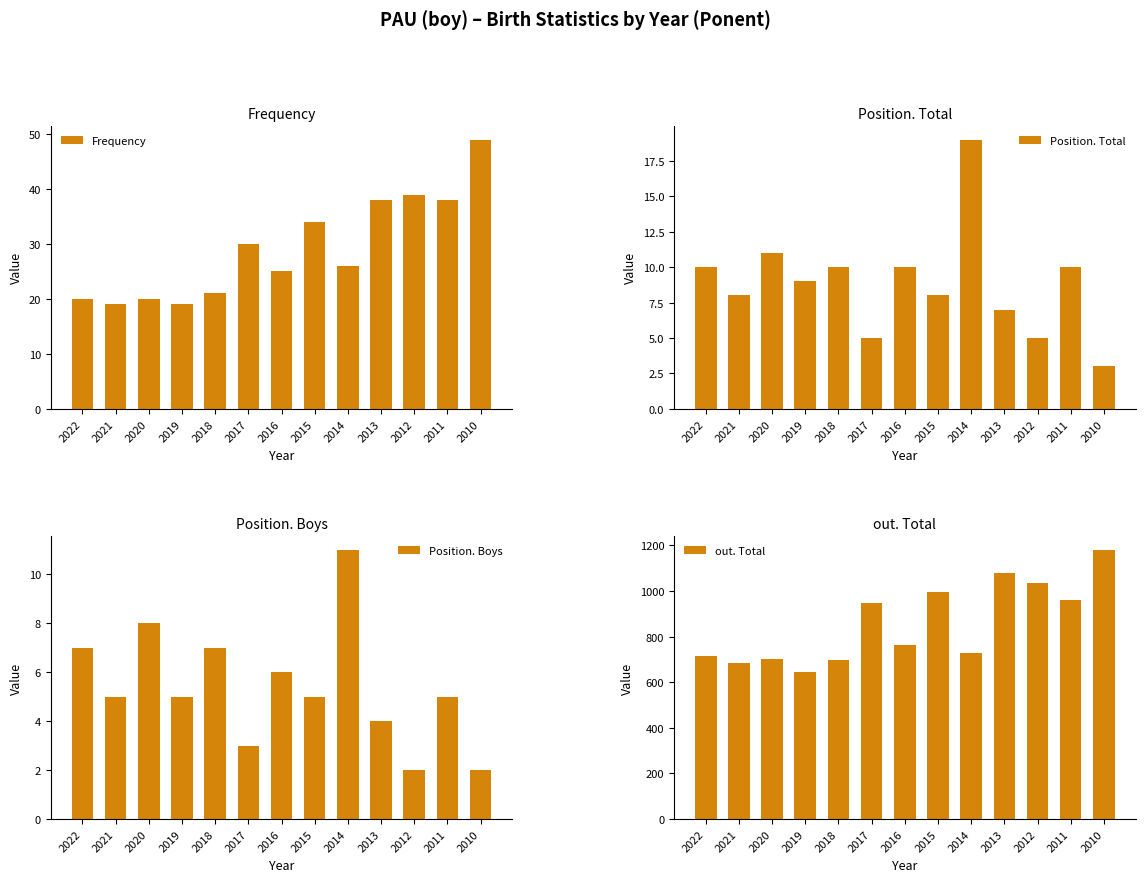

Is the value of out. Total at 2019 greater than the value of Position. Total at 2022?

Yes